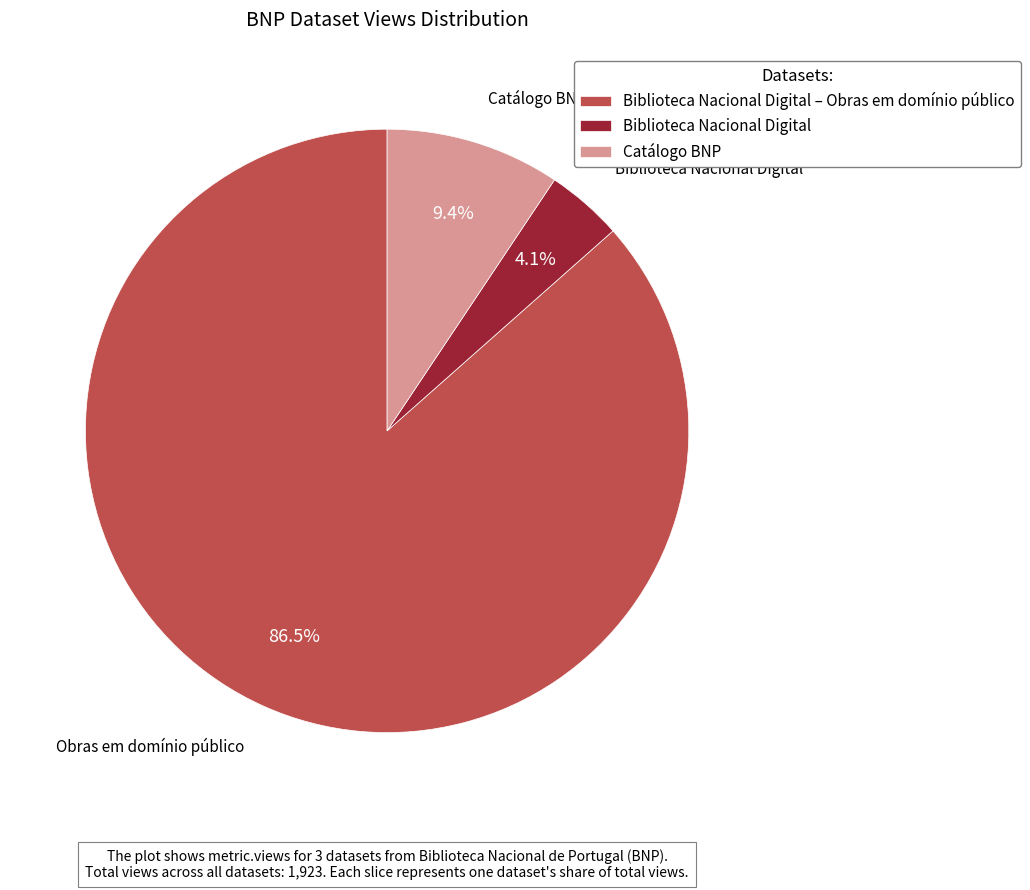

How many segments does this pie chart have?

3